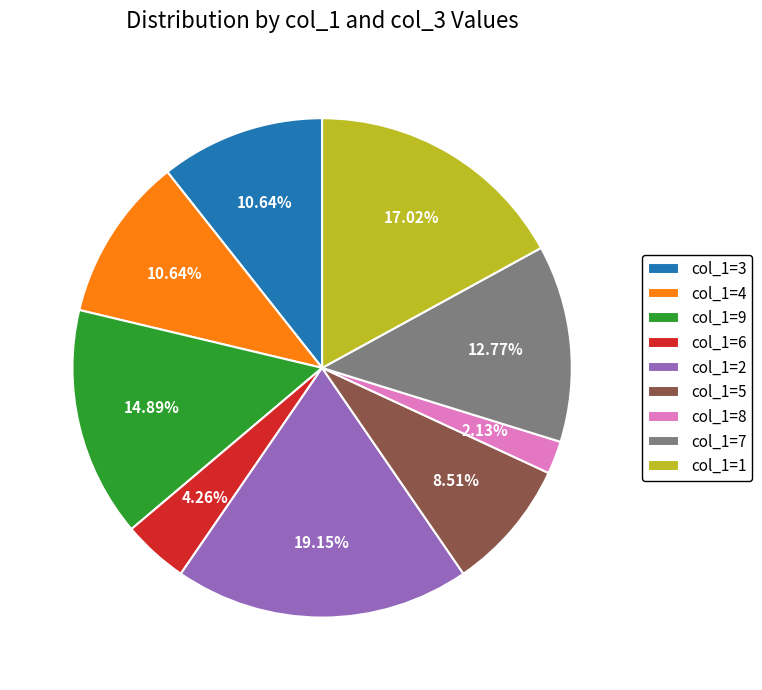

How many segments does this pie chart have?

9